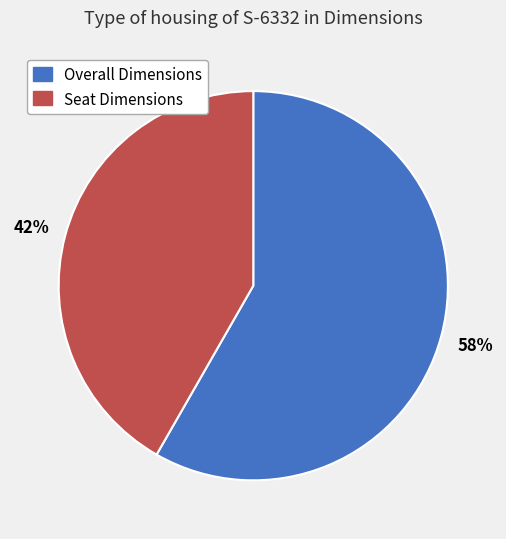

To the nearest percent, what is the average slice percentage?

50%